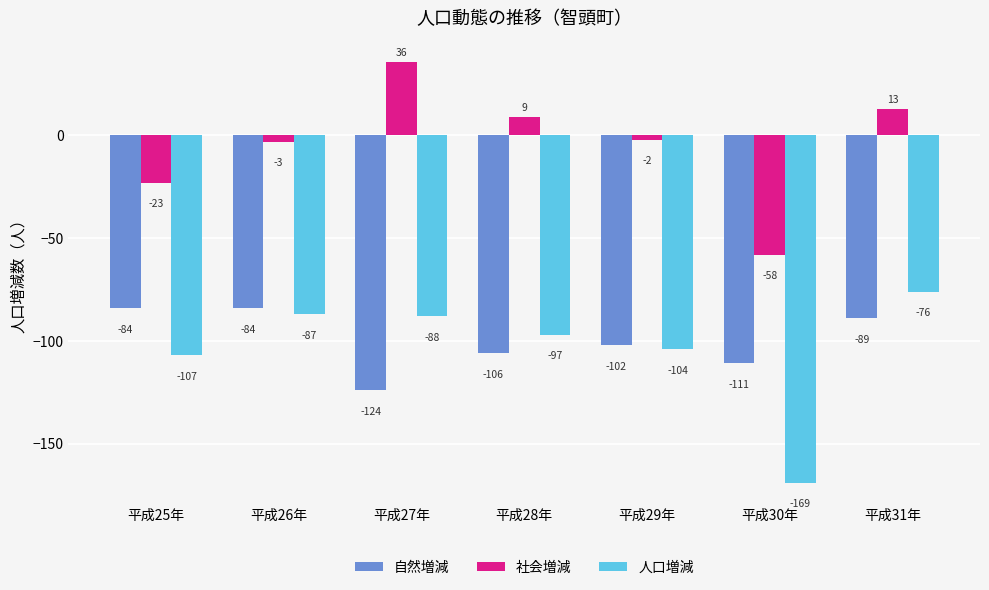

What is the minimum value for 人口増減?

-169